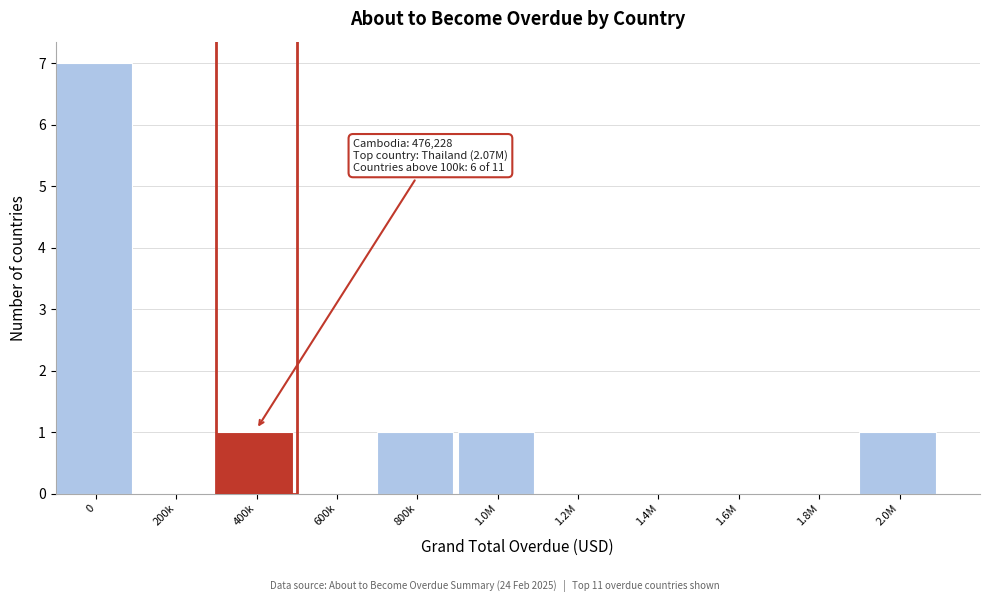

Reading right to left, what are all the values shown in this chart?

2.0M=1	1.8M=0	1.6M=0	1.4M=0	1.2M=0	1.0M=1	800k=1	600k=0	400k=1	200k=0	0=7